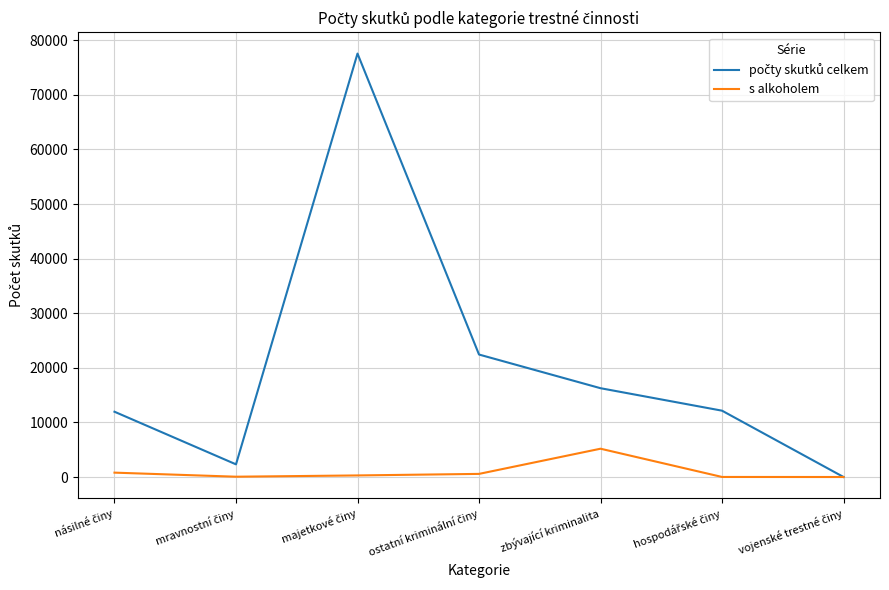

The value of s alkoholem at zbývající kriminalita is 5183. True or false?

True